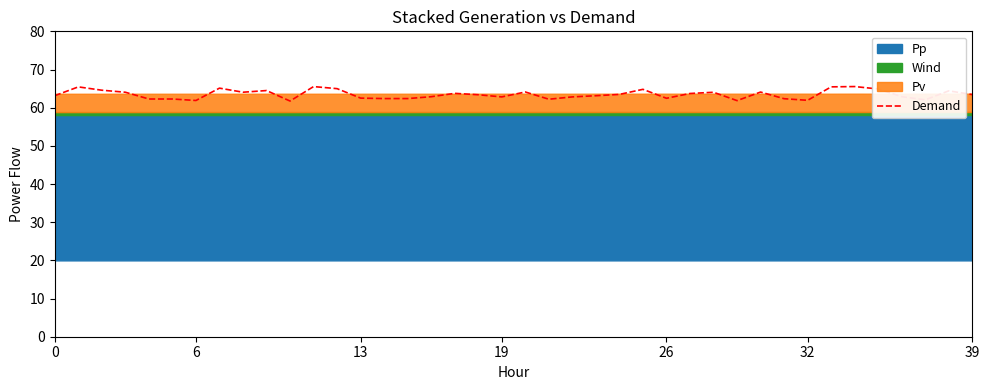

How many lines are shown in the chart?

1